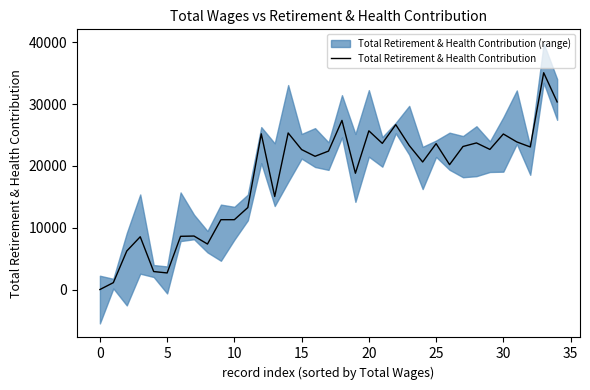

What is the label of the 17th point from the right?

18